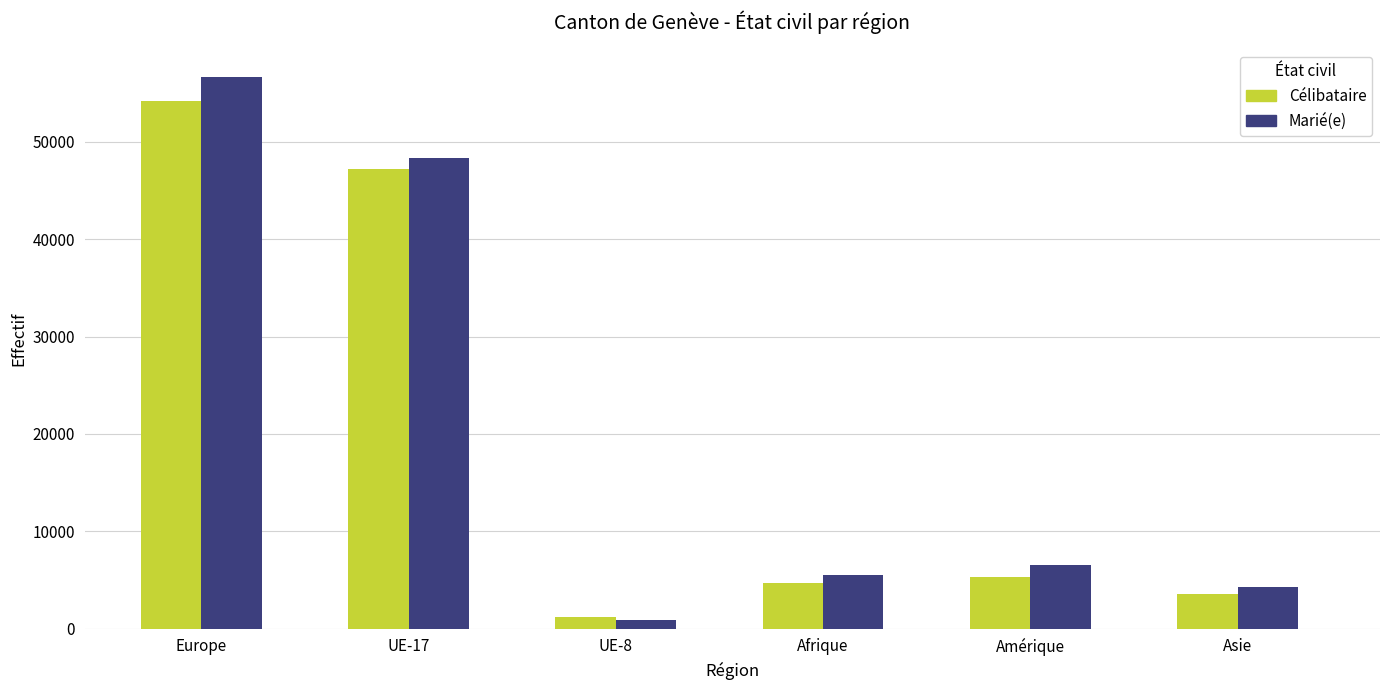

What is the value of the Célibataire bar at the 2nd from the left?

47158